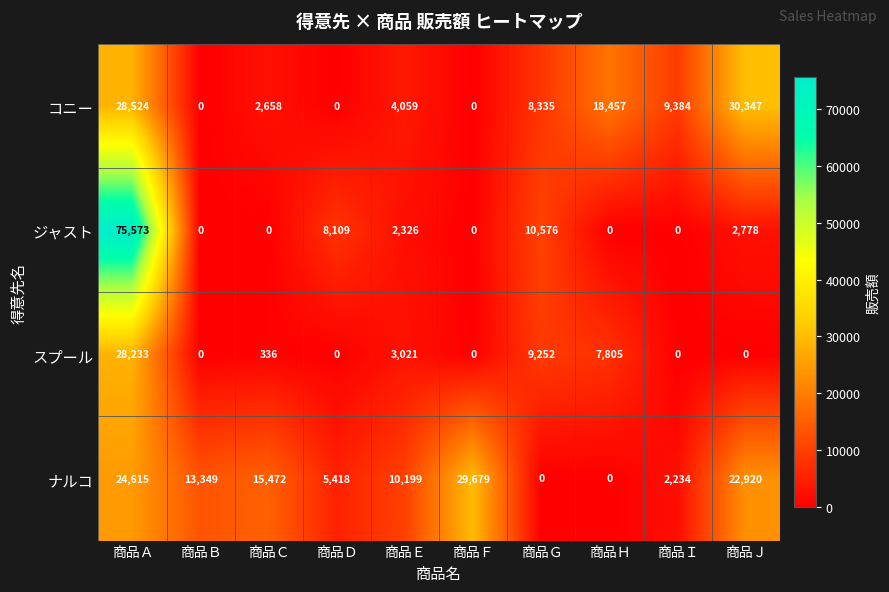

Is it true that コニー equals -20556 at 商品Ｄ?

False